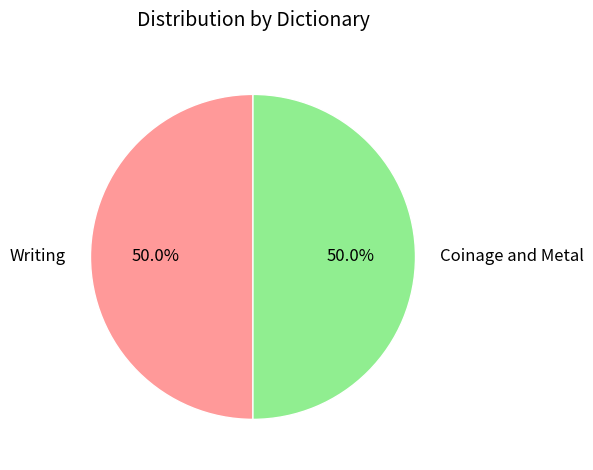

What portion of the pie excludes Writing?

50.0%